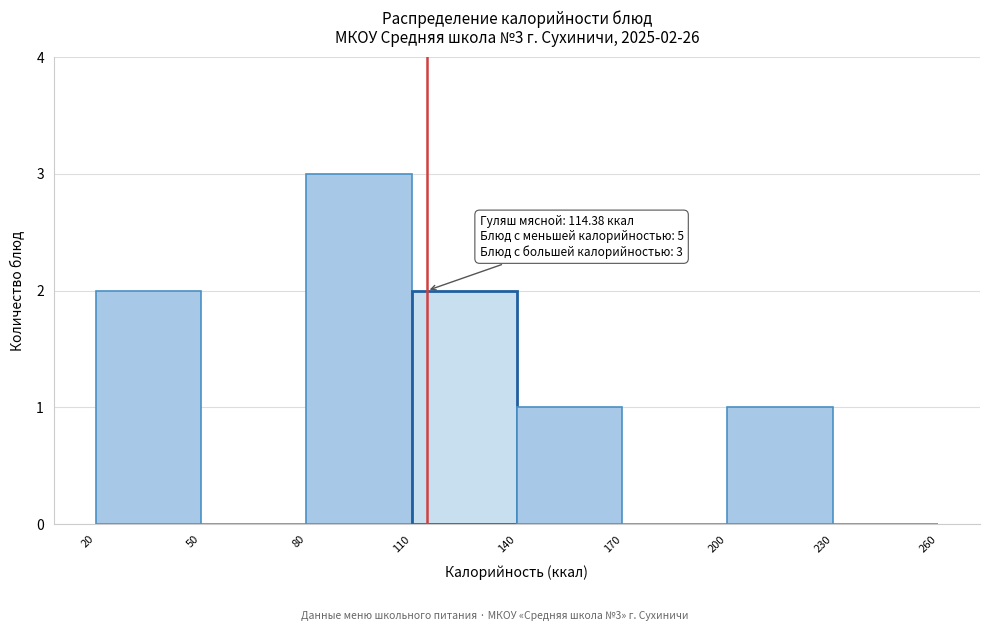

Over which range of the x-axis is the bar tallest?

80 to 110